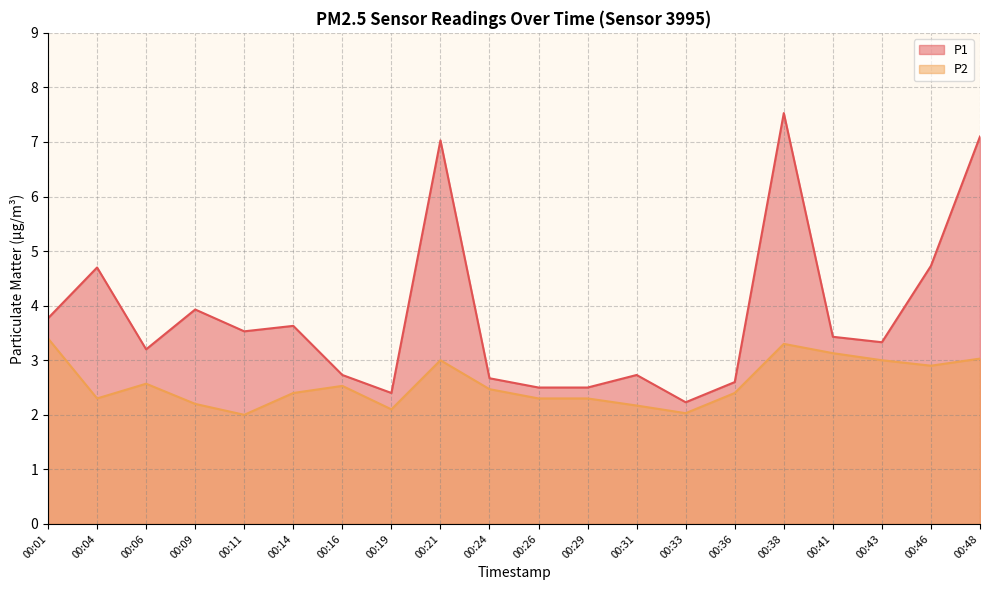

True or false: P2 and P1 cross at least once.

False